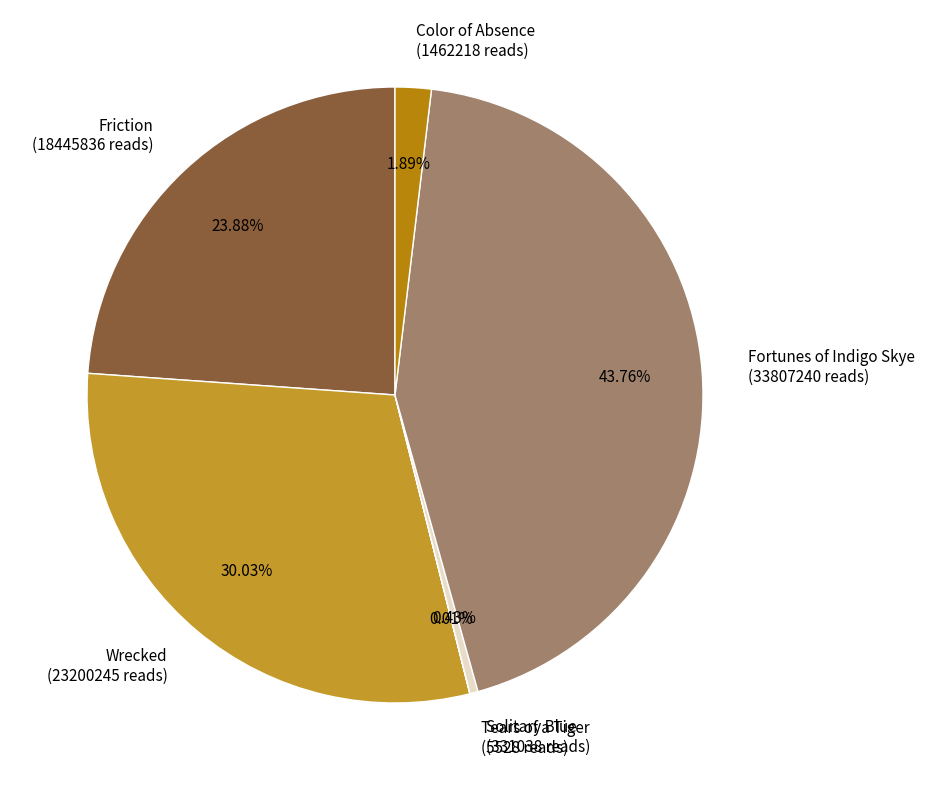

Is there a majority slice in this chart?

No